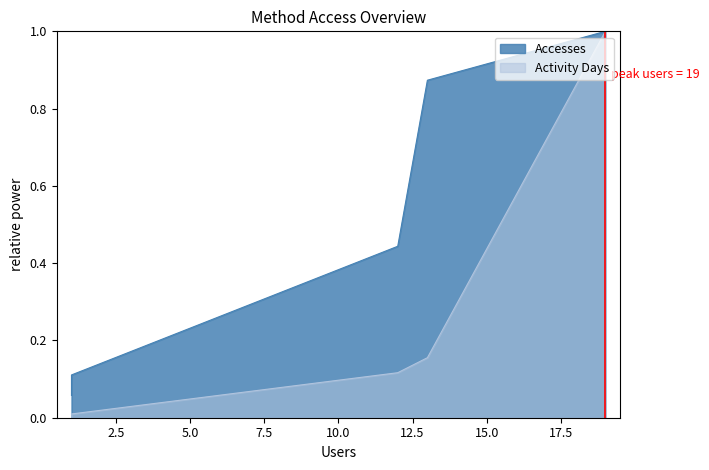

True or false: Accesses and Activity Days cross at least once.

False